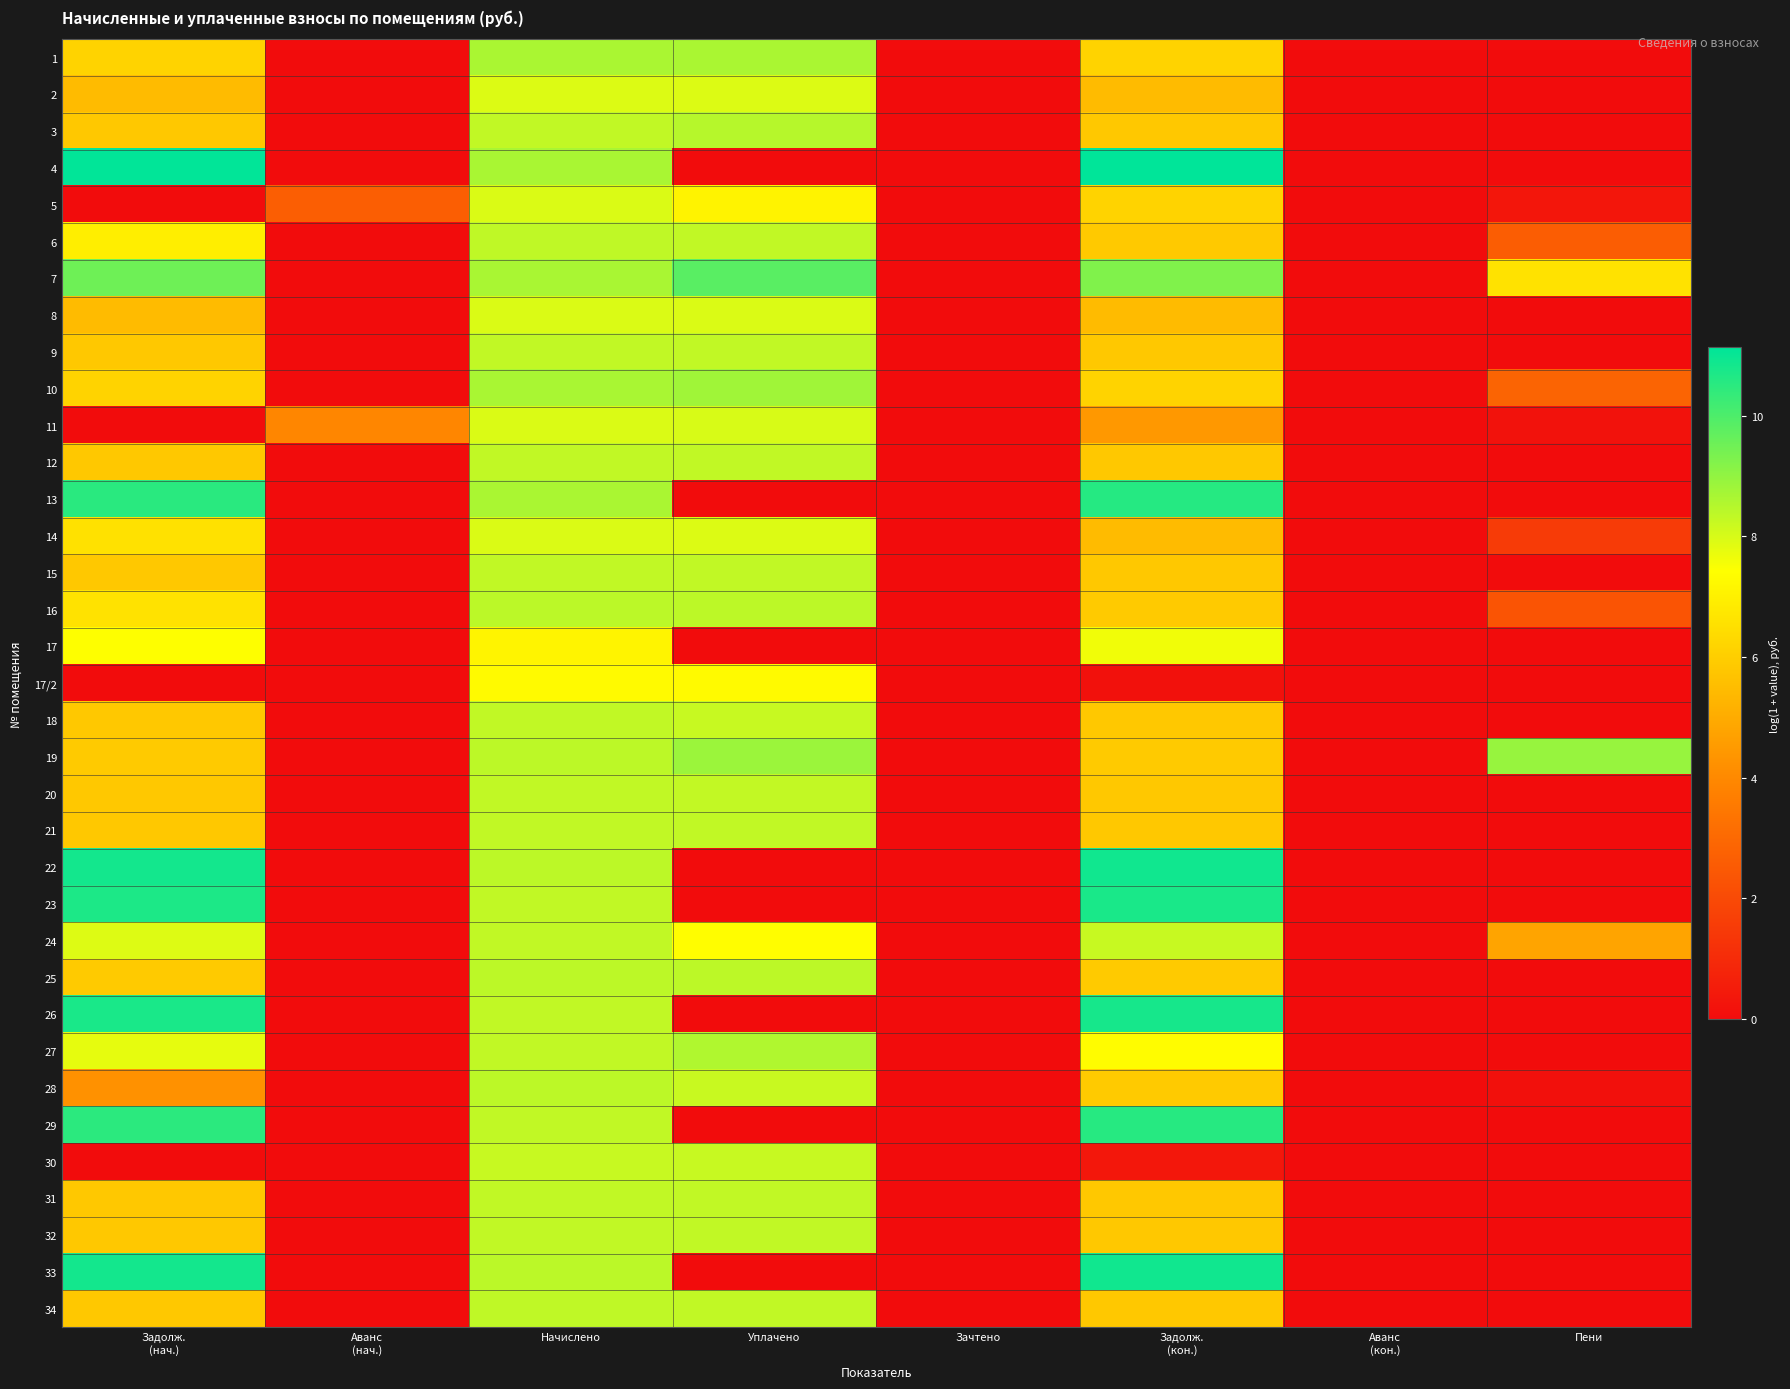

Reading left to right, extract all data points from this chart.

1: Задолж.
(нач.)=6.2	Аванс
(нач.)=0.0	Начислено=8.7	Уплачено=8.6	Зачтено=0.0	Задолж.
(кон.)=6.2	Аванс
(кон.)=0.0	Пени=0.0
2: Задолж.
(нач.)=5.5	Аванс
(нач.)=0.0	Начислено=7.9	Уплачено=7.9	Зачтено=0.0	Задолж.
(кон.)=5.5	Аванс
(кон.)=0.0	Пени=0.0
3: Задолж.
(нач.)=5.8	Аванс
(нач.)=0.0	Начислено=8.3	Уплачено=8.5	Зачтено=0.0	Задолж.
(кон.)=5.8	Аванс
(кон.)=0.0	Пени=0.0
4: Задолж.
(нач.)=11.1	Аванс
(нач.)=0.0	Начислено=8.7	Уплачено=0.0	Зачтено=0.0	Задолж.
(кон.)=11.1	Аванс
(кон.)=0.0	Пени=0.0
5: Задолж.
(нач.)=0.0	Аванс
(нач.)=2.6	Начислено=8.0	Уплачено=7.1	Зачтено=0.0	Задолж.
(кон.)=6.2	Аванс
(кон.)=0.0	Пени=0.3
6: Задолж.
(нач.)=6.9	Аванс
(нач.)=0.0	Начислено=8.3	Уплачено=8.3	Зачтено=0.0	Задолж.
(кон.)=5.9	Аванс
(кон.)=0.0	Пени=2.6
7: Задолж.
(нач.)=9.5	Аванс
(нач.)=0.0	Начислено=8.7	Уплачено=9.8	Зачтено=0.0	Задолж.
(кон.)=9.3	Аванс
(кон.)=0.0	Пени=6.6
8: Задолж.
(нач.)=5.5	Аванс
(нач.)=0.0	Начислено=7.9	Уплачено=7.9	Зачтено=0.0	Задолж.
(кон.)=5.5	Аванс
(кон.)=0.0	Пени=0.0
9: Задолж.
(нач.)=5.8	Аванс
(нач.)=0.0	Начислено=8.3	Уплачено=8.3	Зачтено=0.0	Задолж.
(кон.)=5.8	Аванс
(кон.)=0.0	Пени=0.0
10: Задолж.
(нач.)=6.2	Аванс
(нач.)=0.0	Начислено=8.7	Уплачено=8.8	Зачтено=0.0	Задолж.
(кон.)=6.2	Аванс
(кон.)=0.0	Пени=2.8
11: Задолж.
(нач.)=0.0	Аванс
(нач.)=3.9	Начислено=7.9	Уплачено=8.0	Зачтено=0.0	Задолж.
(кон.)=4.4	Аванс
(кон.)=0.0	Пени=0.2
12: Задолж.
(нач.)=5.8	Аванс
(нач.)=0.0	Начислено=8.3	Уплачено=8.3	Зачтено=0.0	Задолж.
(кон.)=5.8	Аванс
(кон.)=0.0	Пени=0.0
13: Задолж.
(нач.)=10.5	Аванс
(нач.)=0.0	Начислено=8.6	Уплачено=0.0	Зачтено=0.0	Задолж.
(кон.)=10.6	Аванс
(кон.)=0.0	Пени=0.0
14: Задолж.
(нач.)=6.6	Аванс
(нач.)=0.0	Начислено=7.9	Уплачено=7.9	Зачтено=0.0	Задолж.
(кон.)=5.5	Аванс
(кон.)=0.0	Пени=1.5
15: Задолж.
(нач.)=5.8	Аванс
(нач.)=0.0	Начислено=8.3	Уплачено=8.3	Зачтено=0.0	Задолж.
(кон.)=5.8	Аванс
(кон.)=0.0	Пени=0.0
16: Задолж.
(нач.)=6.6	Аванс
(нач.)=0.0	Начислено=8.4	Уплачено=8.4	Зачтено=0.0	Задолж.
(кон.)=5.9	Аванс
(кон.)=0.0	Пени=2.3
17: Задолж.
(нач.)=7.4	Аванс
(нач.)=0.0	Начислено=7.1	Уплачено=0.0	Зачтено=0.0	Задолж.
(кон.)=7.6	Аванс
(кон.)=0.0	Пени=0.0
17/2: Задолж.
(нач.)=0.0	Аванс
(нач.)=0.0	Начислено=7.3	Уплачено=7.3	Зачтено=0.0	Задолж.
(кон.)=0.2	Аванс
(кон.)=0.0	Пени=0.0
18: Задолж.
(нач.)=5.8	Аванс
(нач.)=0.0	Начислено=8.3	Уплачено=8.2	Зачтено=0.0	Задолж.
(кон.)=5.8	Аванс
(кон.)=0.0	Пени=0.0
19: Задолж.
(нач.)=5.9	Аванс
(нач.)=0.0	Начислено=8.4	Уплачено=8.9	Зачтено=0.0	Задолж.
(кон.)=5.9	Аванс
(кон.)=0.0	Пени=8.9
20: Задолж.
(нач.)=5.8	Аванс
(нач.)=0.0	Начислено=8.3	Уплачено=8.3	Зачтено=0.0	Задолж.
(кон.)=5.8	Аванс
(кон.)=0.0	Пени=0.0
21: Задолж.
(нач.)=5.8	Аванс
(нач.)=0.0	Начислено=8.3	Уплачено=8.3	Зачтено=0.0	Задолж.
(кон.)=5.8	Аванс
(кон.)=0.0	Пени=0.0
22: Задолж.
(нач.)=10.8	Аванс
(нач.)=0.0	Начислено=8.4	Уплачено=0.0	Зачтено=0.0	Задолж.
(кон.)=10.9	Аванс
(кон.)=0.0	Пени=0.0
23: Задолж.
(нач.)=10.7	Аванс
(нач.)=0.0	Начислено=8.3	Уплачено=0.0	Зачтено=0.0	Задолж.
(кон.)=10.8	Аванс
(кон.)=0.0	Пени=0.0
24: Задолж.
(нач.)=7.9	Аванс
(нач.)=0.0	Начислено=8.3	Уплачено=7.4	Зачтено=0.0	Задолж.
(кон.)=8.2	Аванс
(кон.)=0.0	Пени=4.8
25: Задолж.
(нач.)=5.9	Аванс
(нач.)=0.0	Начислено=8.4	Уплачено=8.4	Зачтено=0.0	Задолж.
(кон.)=5.9	Аванс
(кон.)=0.0	Пени=0.0
26: Задолж.
(нач.)=10.8	Аванс
(нач.)=0.0	Начислено=8.3	Уплачено=0.0	Зачтено=0.0	Задолж.
(кон.)=10.8	Аванс
(кон.)=0.0	Пени=0.0
27: Задолж.
(нач.)=7.8	Аванс
(нач.)=0.0	Начислено=8.3	Уплачено=8.6	Зачтено=0.0	Задолж.
(кон.)=7.3	Аванс
(кон.)=0.0	Пени=0.0
28: Задолж.
(нач.)=4.2	Аванс
(нач.)=0.0	Начислено=8.4	Уплачено=8.2	Зачтено=0.0	Задолж.
(кон.)=5.9	Аванс
(кон.)=0.0	Пени=0.1
29: Задолж.
(нач.)=10.5	Аванс
(нач.)=0.0	Начислено=8.3	Уплачено=0.0	Зачтено=0.0	Задолж.
(кон.)=10.5	Аванс
(кон.)=0.0	Пени=0.0
30: Задолж.
(нач.)=0.0	Аванс
(нач.)=0.0	Начислено=8.2	Уплачено=8.2	Зачтено=0.0	Задолж.
(кон.)=0.4	Аванс
(кон.)=0.0	Пени=0.0
31: Задолж.
(нач.)=5.8	Аванс
(нач.)=0.0	Начислено=8.3	Уплачено=8.3	Зачтено=0.0	Задолж.
(кон.)=5.8	Аванс
(кон.)=0.0	Пени=0.0
32: Задолж.
(нач.)=5.8	Аванс
(нач.)=0.0	Начислено=8.3	Уплачено=8.3	Зачтено=0.0	Задолж.
(кон.)=5.8	Аванс
(кон.)=0.0	Пени=0.0
33: Задолж.
(нач.)=10.8	Аванс
(нач.)=0.0	Начислено=8.4	Уплачено=0.0	Зачтено=0.0	Задолж.
(кон.)=10.9	Аванс
(кон.)=0.0	Пени=0.0
34: Задолж.
(нач.)=5.8	Аванс
(нач.)=0.0	Начислено=8.3	Уплачено=8.3	Зачтено=0.0	Задолж.
(кон.)=5.8	Аванс
(кон.)=0.0	Пени=0.0